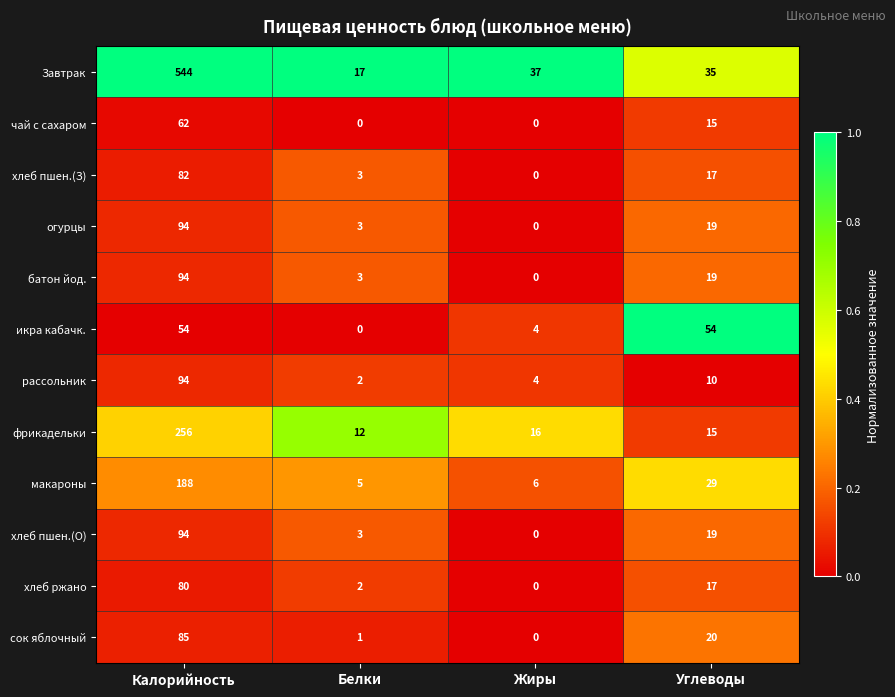

Rank the categories by хлеб пшен.(О) value from lowest to highest.

Жиры, Белки, Углеводы, Калорийность